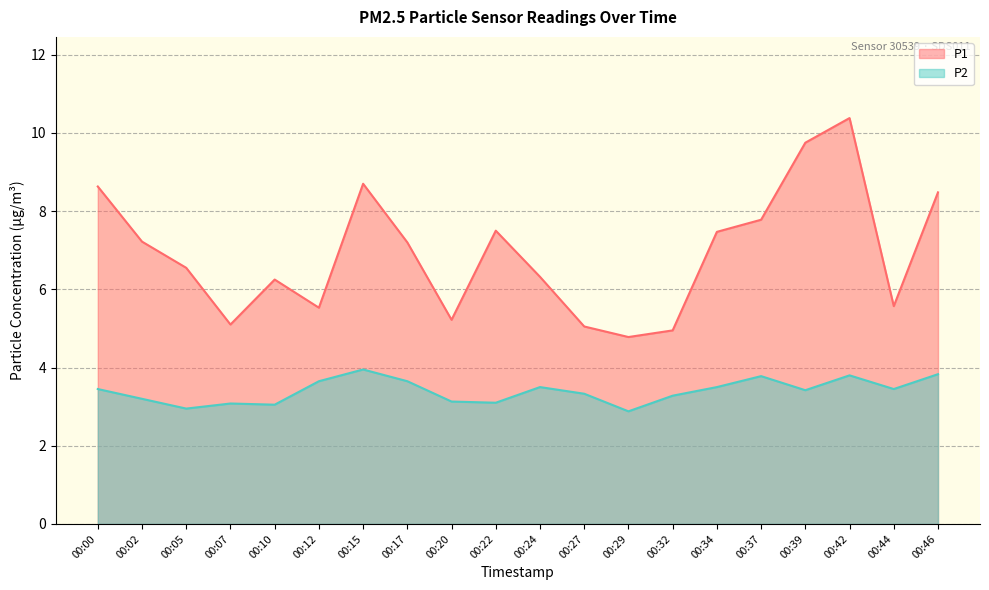

List the series in order of their overall mean, highest first.

P1, P2